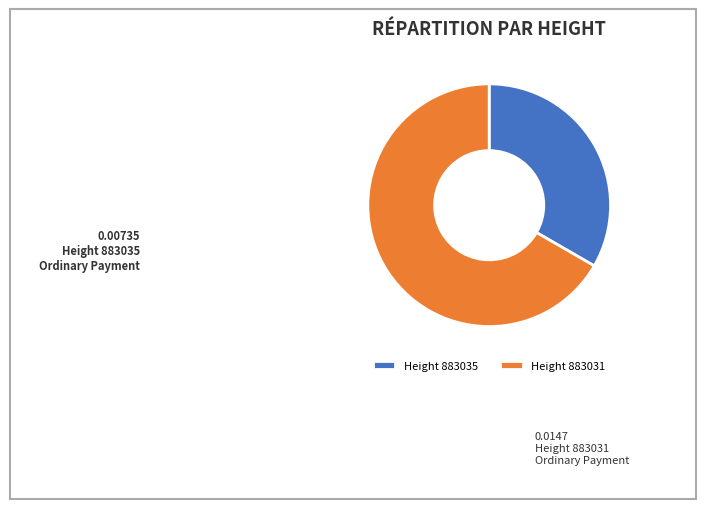

Is the sum of Height 883031 and Height 883035 greater than half?

Yes